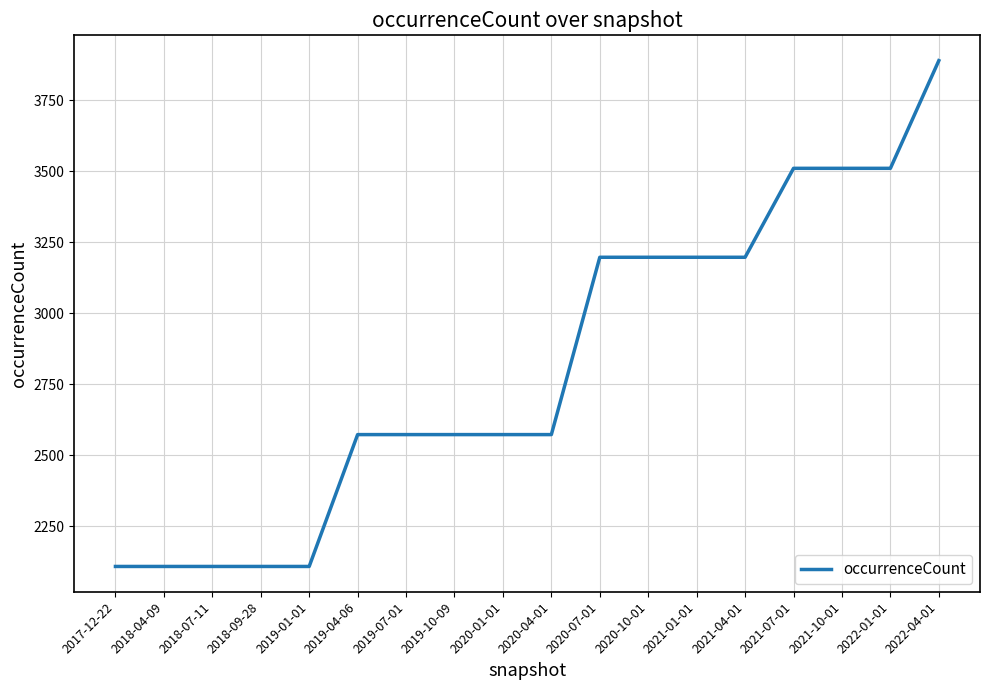

What is the difference between the values at 2021-01-01 and 2020-01-01?

624